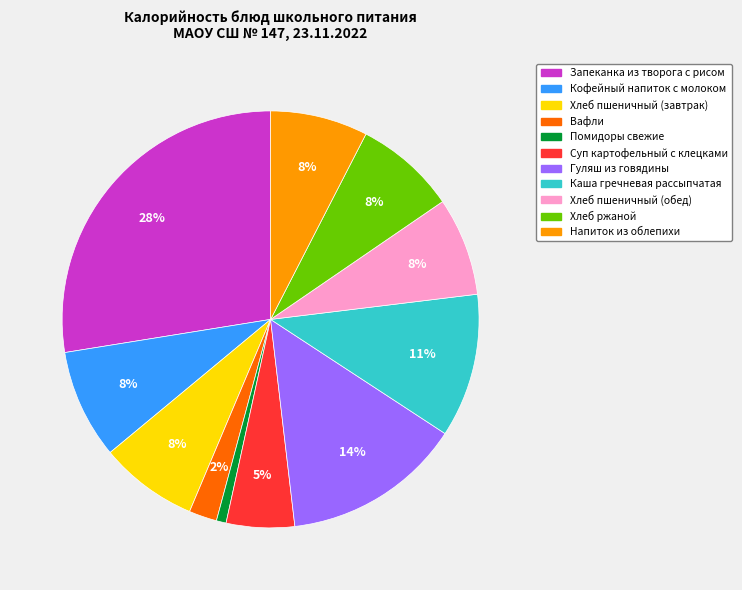

To the nearest percent, what portion does Кофейный напиток с молоком represent?

8%